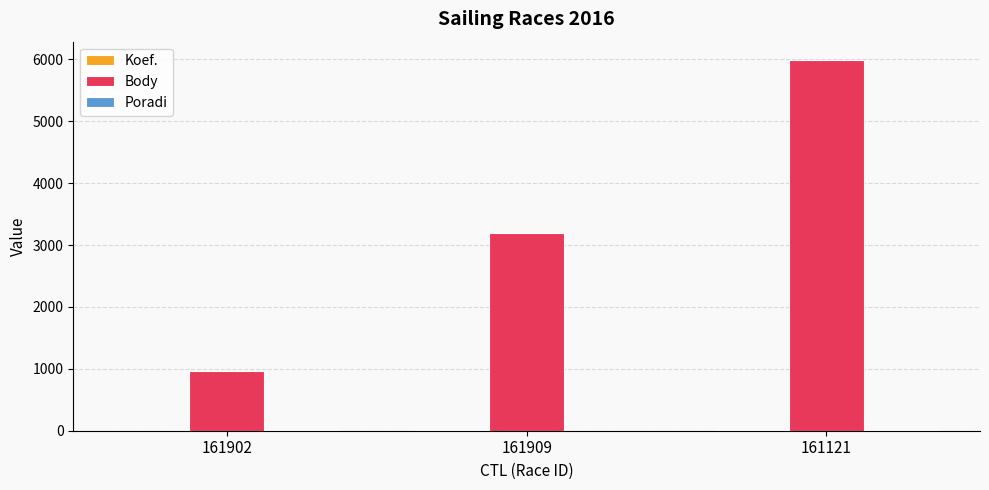

The value of Body at 161121 is 1769. True or false?

False